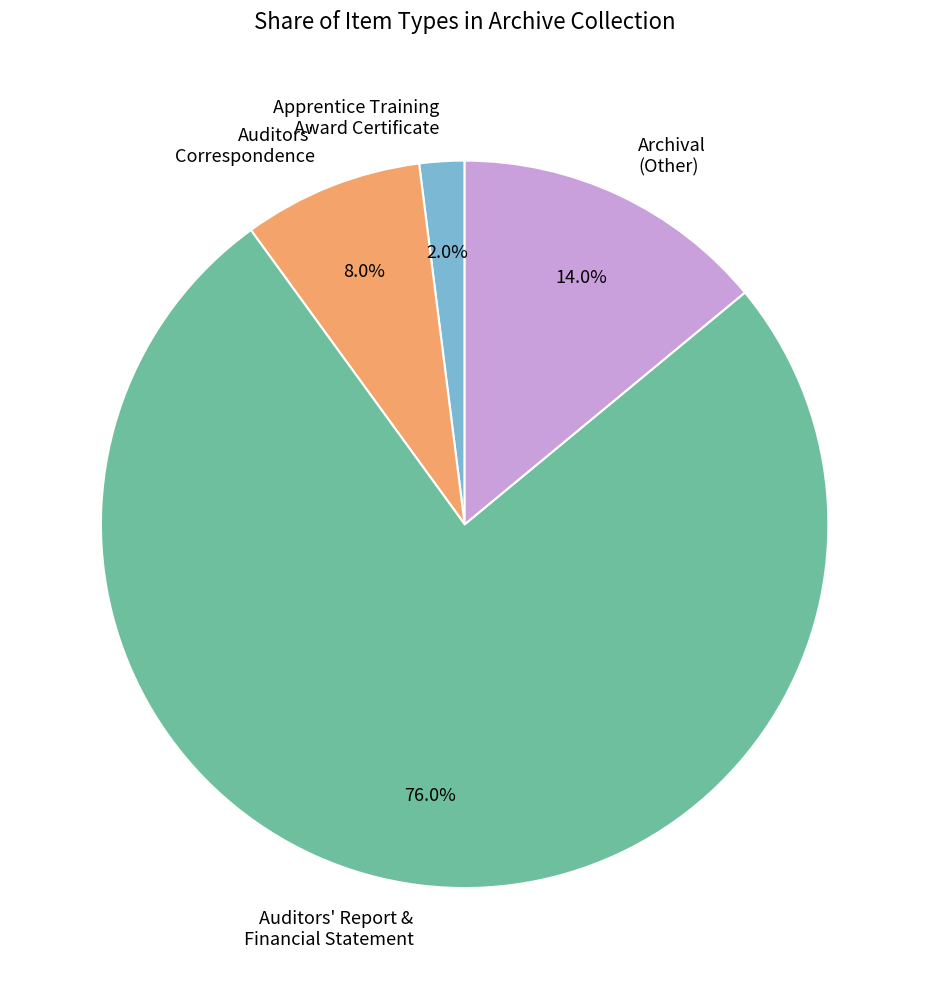

Approximately how many times larger is the value at Auditors' Report & Financial Statement compared to Auditors' Correspondence?

9.5